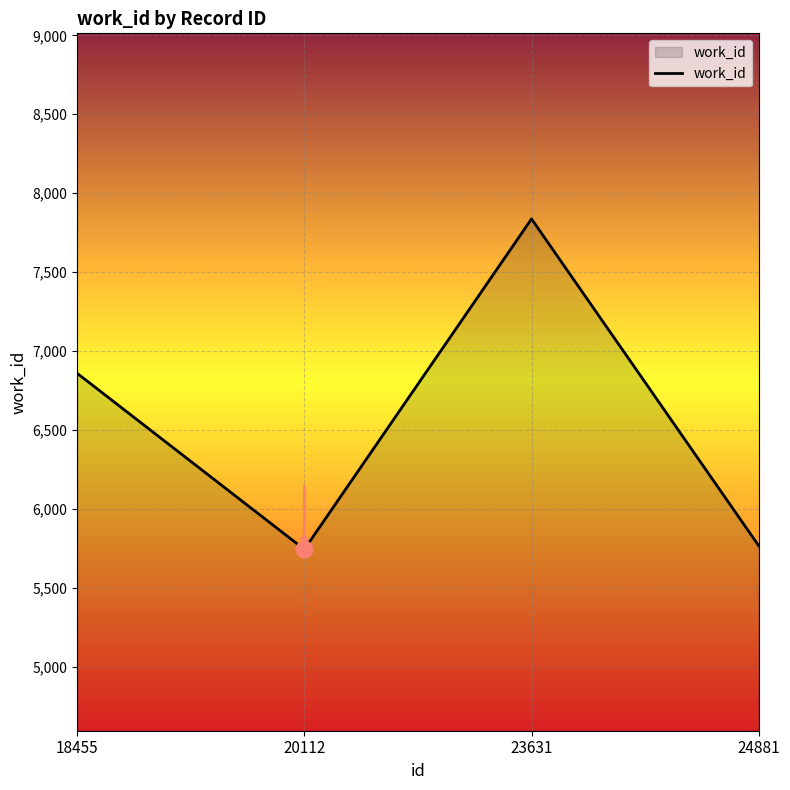

What is the difference between the values at 24881 and 20112?

23